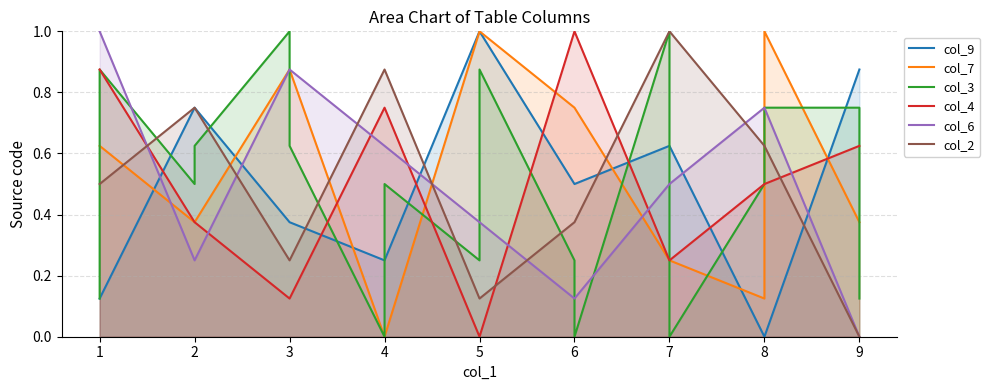

Reading left to right, list all the values displayed in this chart.

col_9: 0.1	0.1	0.8	0.8	0.4	0.4	0.2	0.2	1.0	1.0	0.5	0.5	0.6	0.6	0.0	0.0	0.9	0.9
col_7: 0.6	0.6	0.4	0.4	0.9	0.9	0.0	0.0	1.0	1.0	0.8	0.8	0.2	0.2	0.1	1.0	0.4	0.4
col_3: 0.1	0.9	0.5	0.6	1.0	0.6	0.0	0.5	0.2	0.9	0.2	0.0	1.0	0.0	0.5	0.8	0.8	0.1
col_4: 0.9	0.9	0.4	0.4	0.1	0.1	0.8	0.8	0.0	0.0	1.0	1.0	0.2	0.2	0.5	0.5	0.6	0.6
col_6: 1.0	1.0	0.2	0.2	0.9	0.9	0.6	0.6	0.4	0.4	0.1	0.1	0.5	0.5	0.8	0.8	0.0	0.0
col_2: 0.5	0.5	0.8	0.8	0.2	0.2	0.9	0.9	0.1	0.1	0.4	0.4	1.0	1.0	0.6	0.6	0.0	0.0